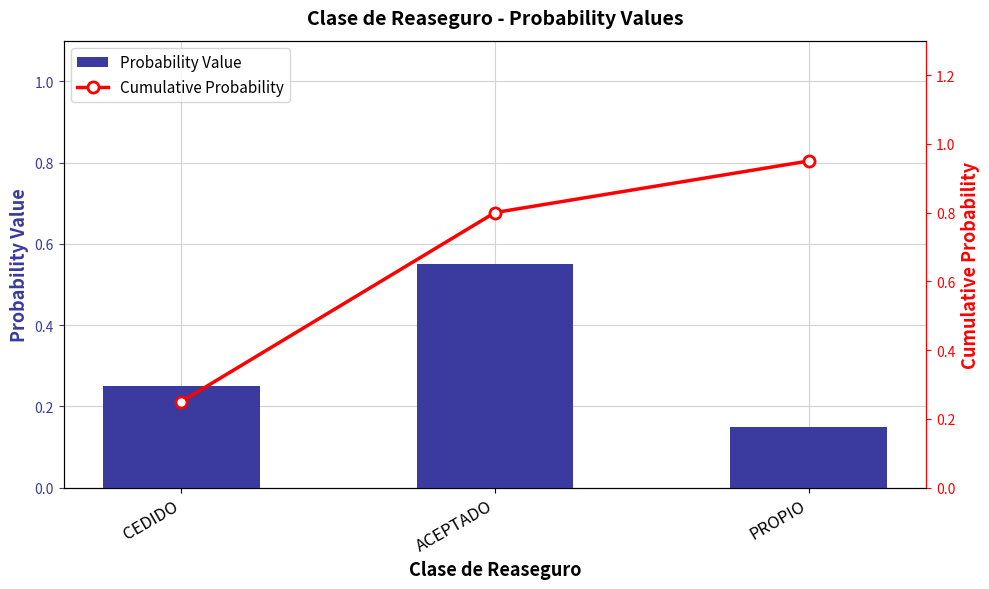

How many groups of bars are there?

3